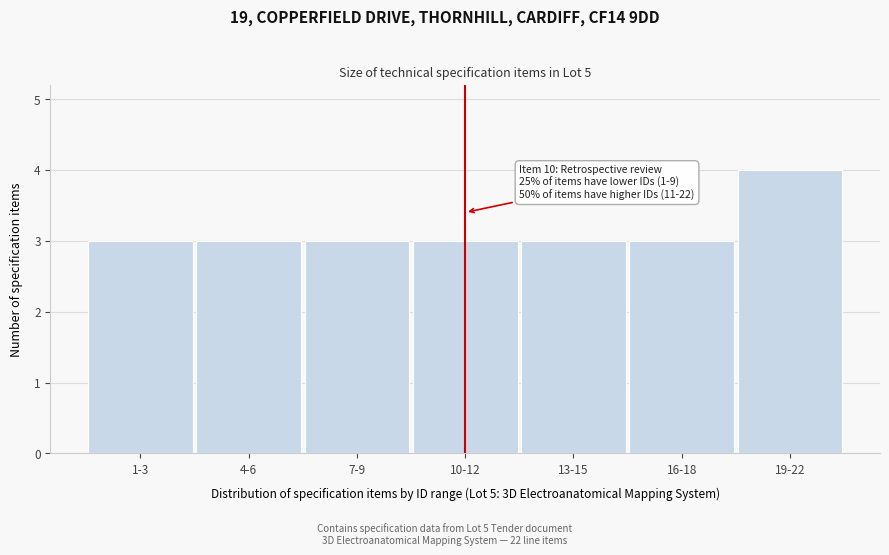

Reading left to right, transcribe all the data shown in this chart.

1-3=3	4-6=3	7-9=3	10-12=3	13-15=3	16-18=3	19-22=4